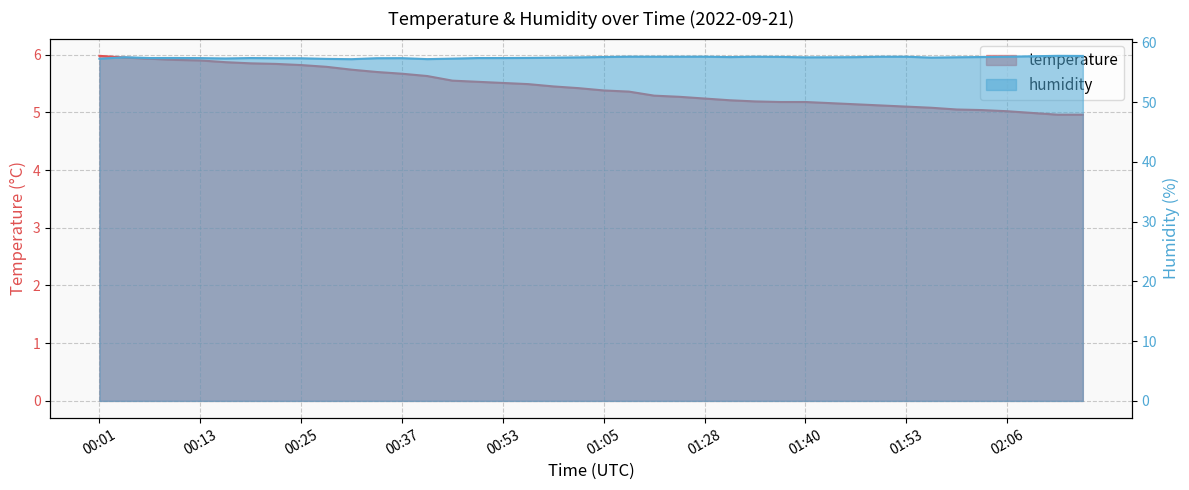

The temperature series shows 5.2 at 01:31. True or false?

True